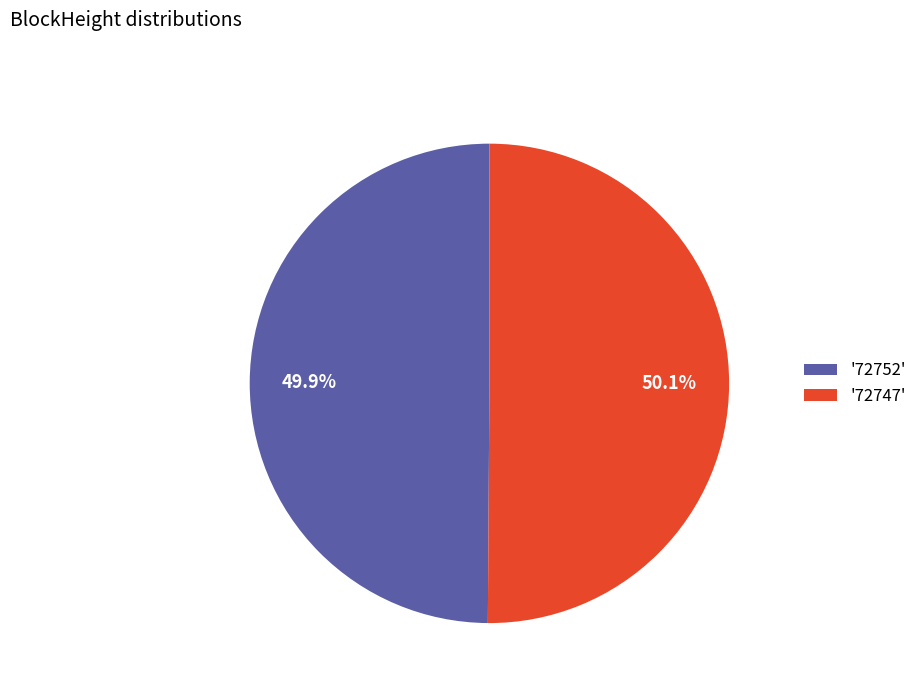

Is there a majority slice in this chart?

Yes